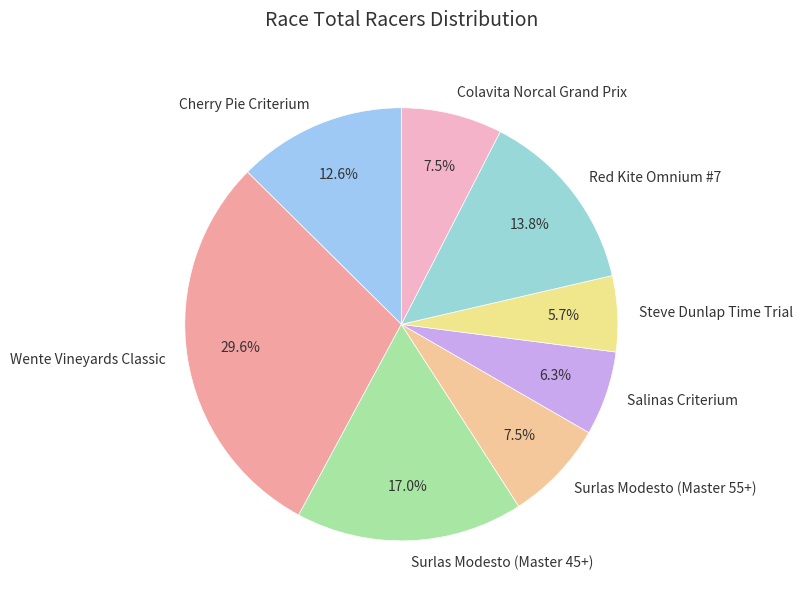

To the nearest percent, what is the combined percentage of Colavita Norcal Grand Prix and Steve Dunlap Time Trial?

13%